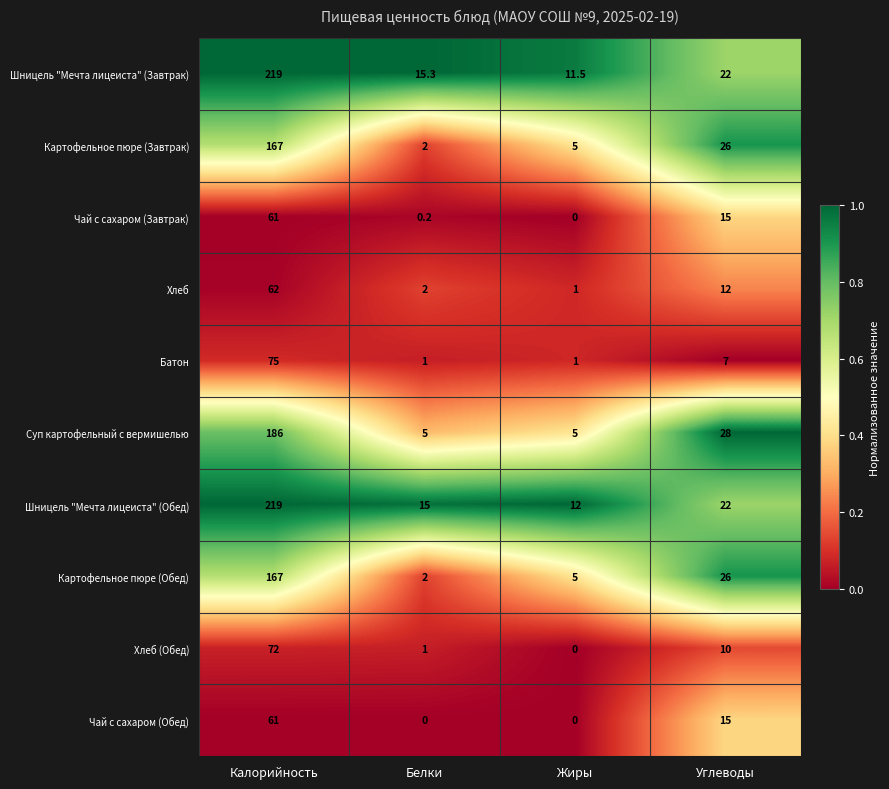

Which category has the lowest value in the Картофельное пюре (Завтрак) series?

Белки